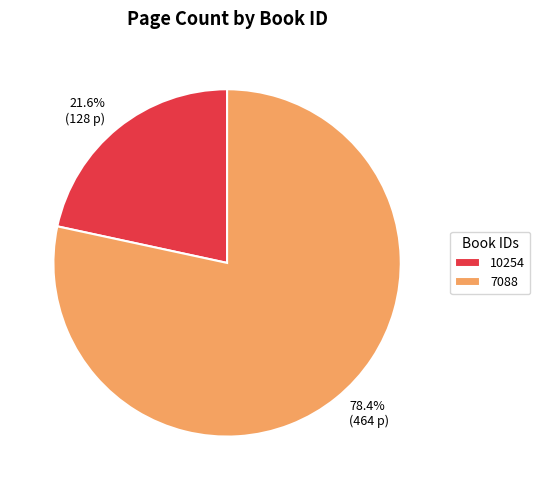

Do 10254 and 7088 together represent more than half of the pie?

Yes